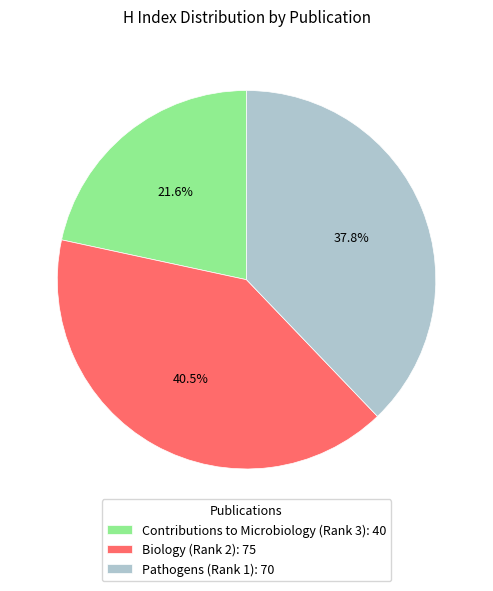

What percentage is the Pathogens (Rank 1) slice, to the nearest percent?

38%